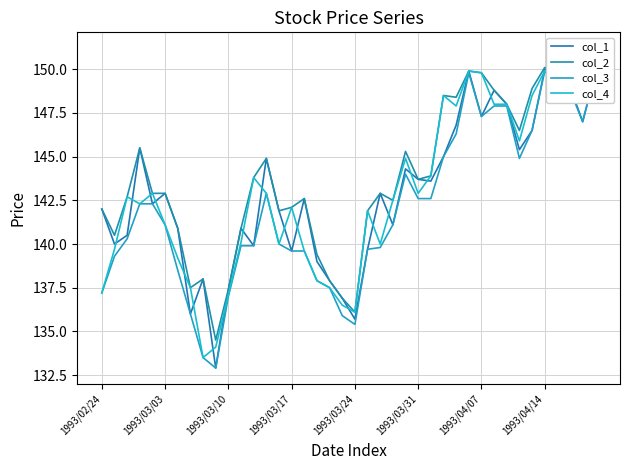

Is it true that col_4 equals 137.9 at 17?

True